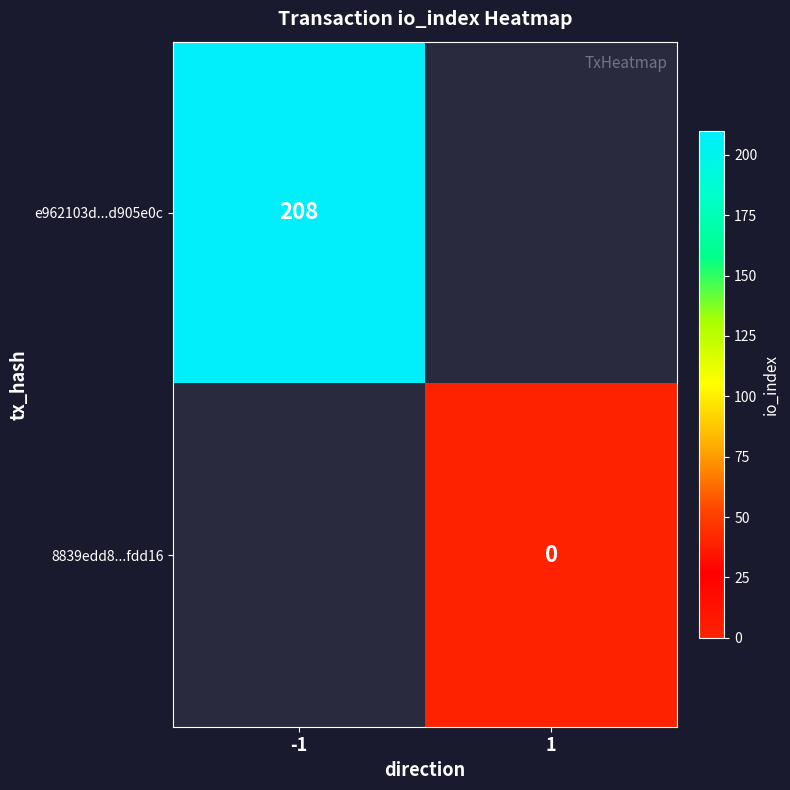

At how many categories does at least one series exceed 22?

1